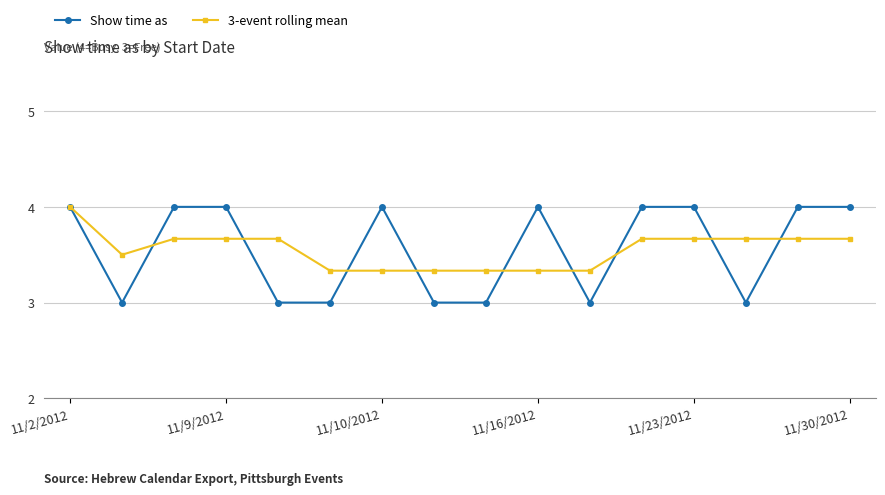

What is the maximum value for 3-event rolling mean?

4.0